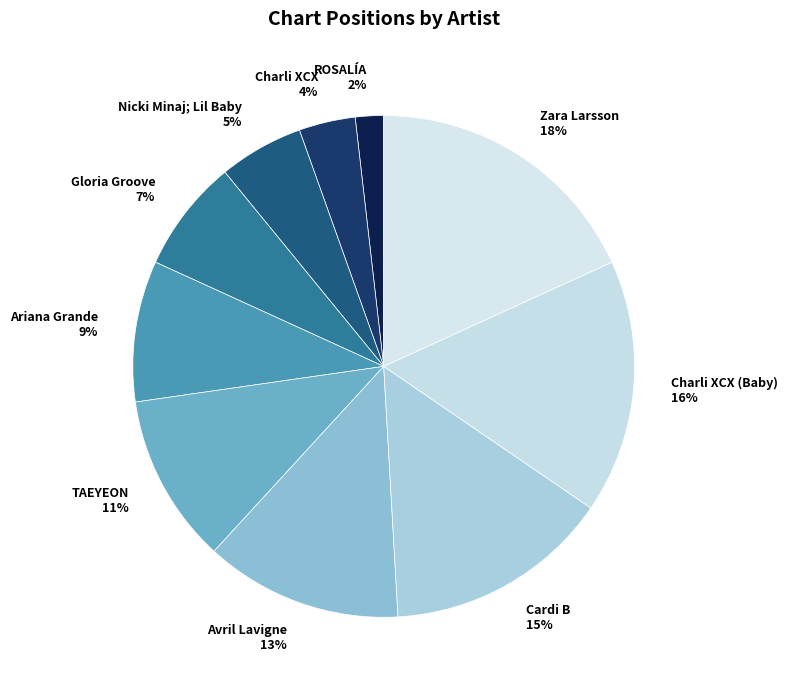

How many slices are in this pie chart?

10